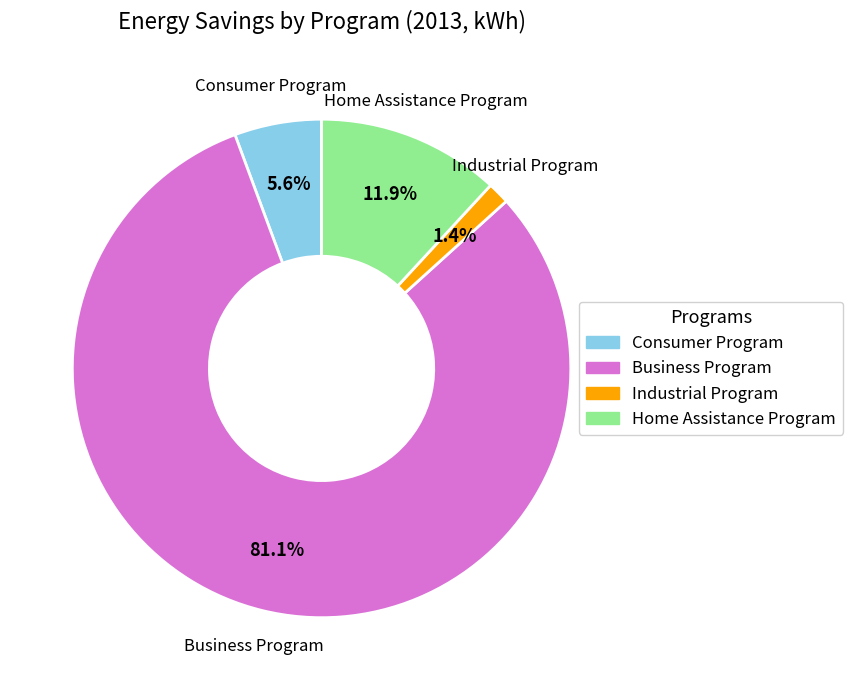

Which has a higher value, Home Assistance Program or Business Program?

Business Program